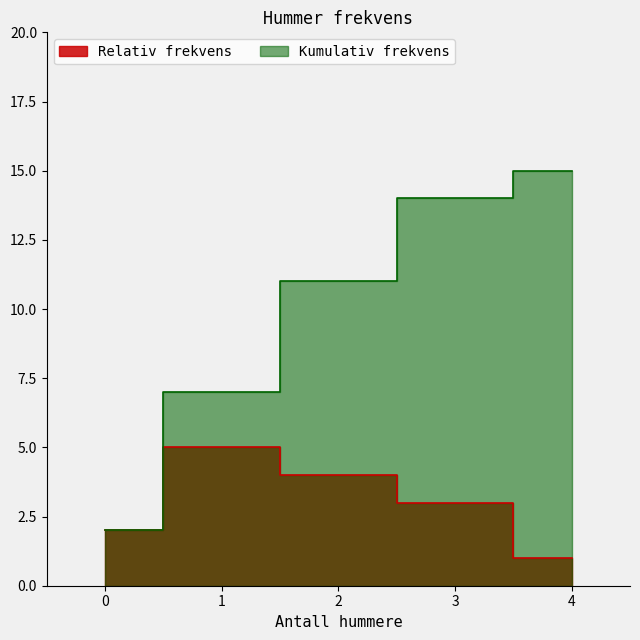

What is the value of the Kumulativ frekvens point at the 2nd from the left?

7